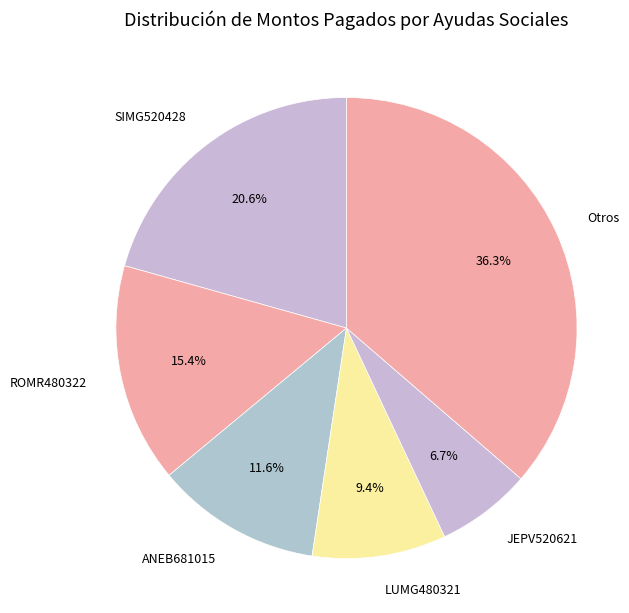

How many slices are in this pie chart?

6